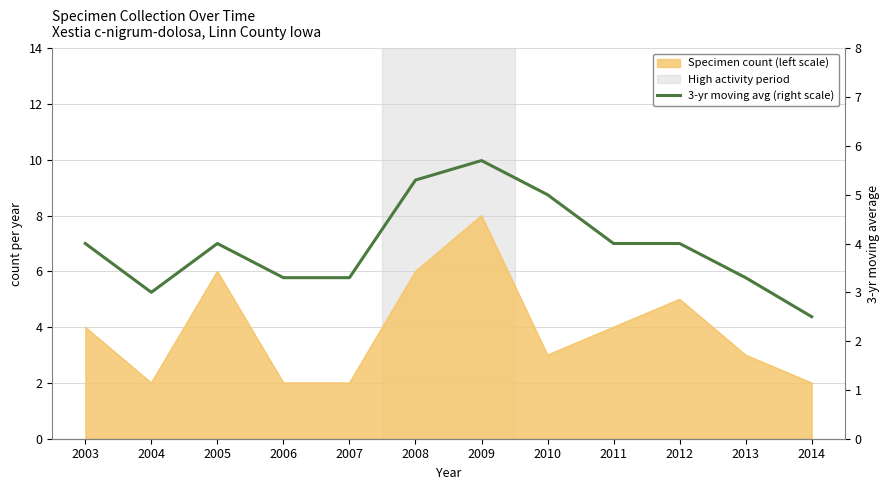

What is the value of the 12th point from the left?

2.5